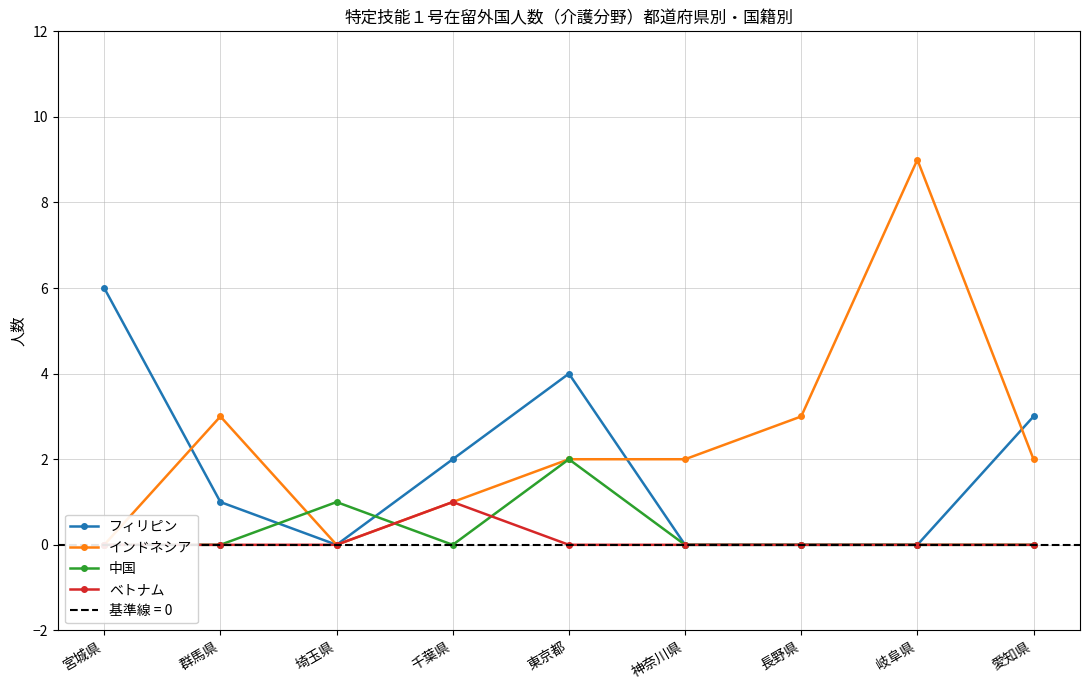

True or false: ベトナム has more than 1 interior local peaks.

False